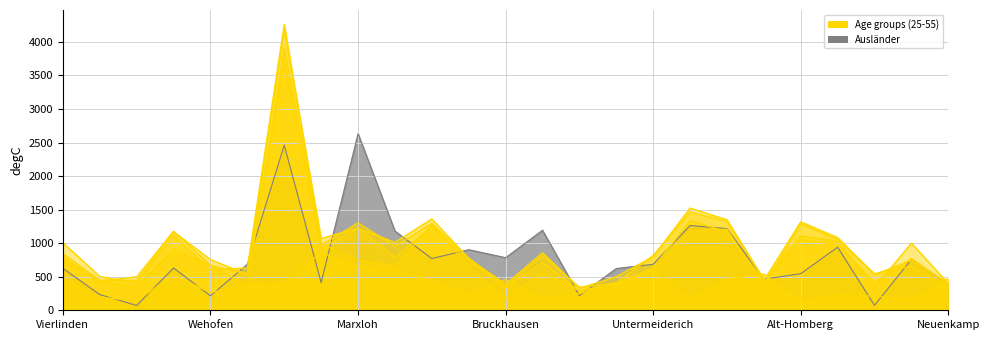

What is the total value across all series at Röttgersbach?

5233